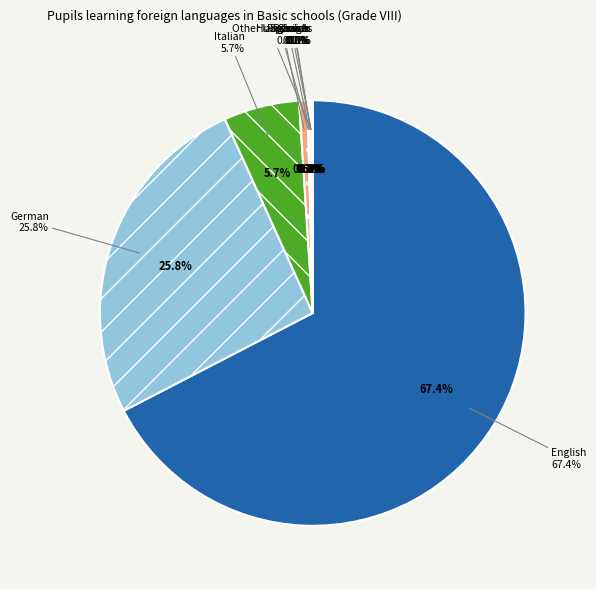

How many slices are in this pie chart?

10